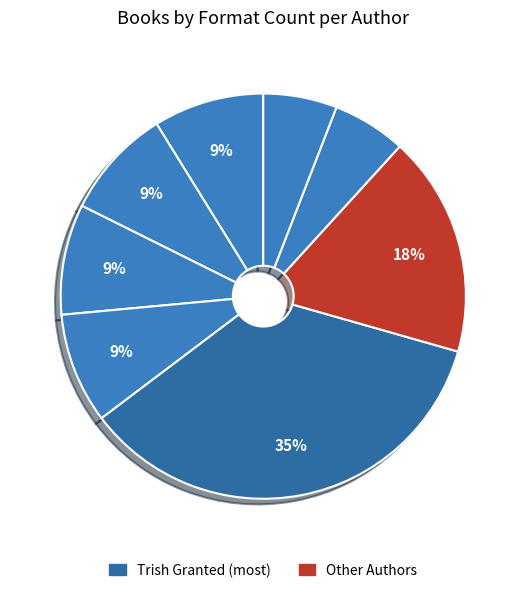

Count the number of slices in the pie.

8